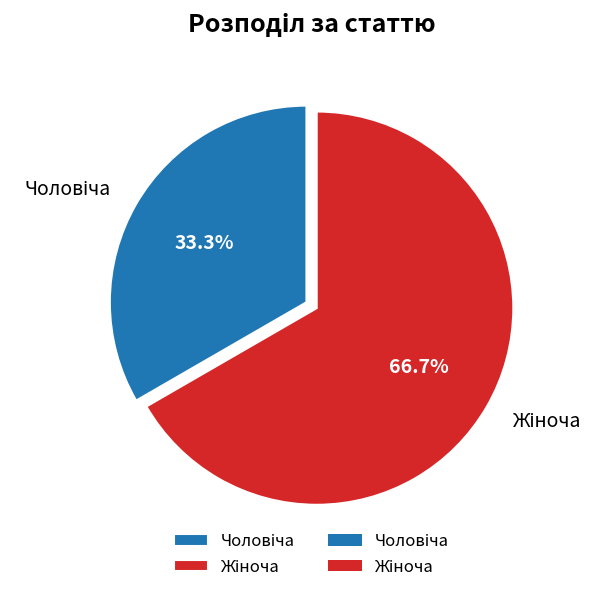

Is Чоловіча the majority of the pie?

No